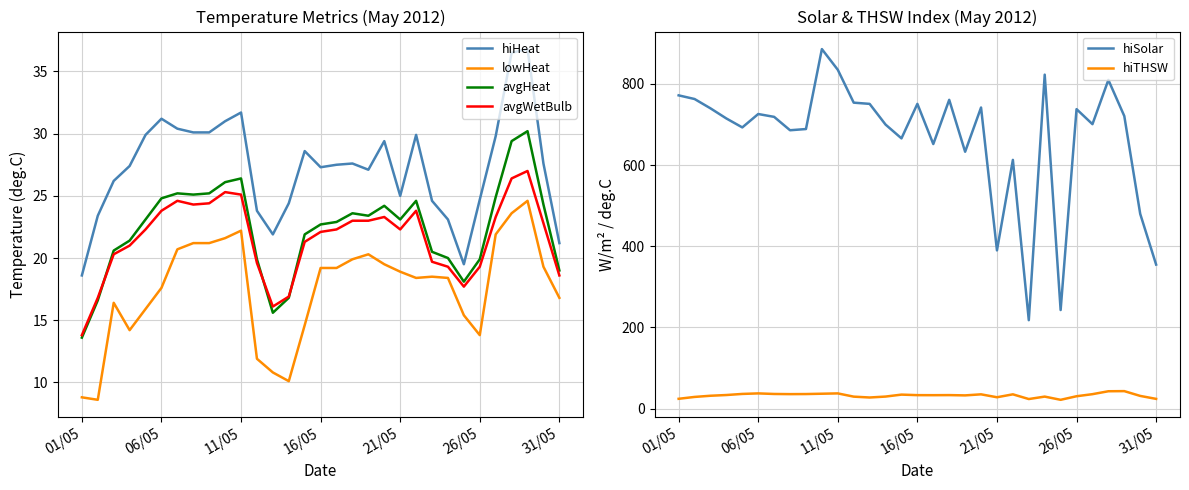

Is it true that lowHeat equals 4.3 at 21/05?

False